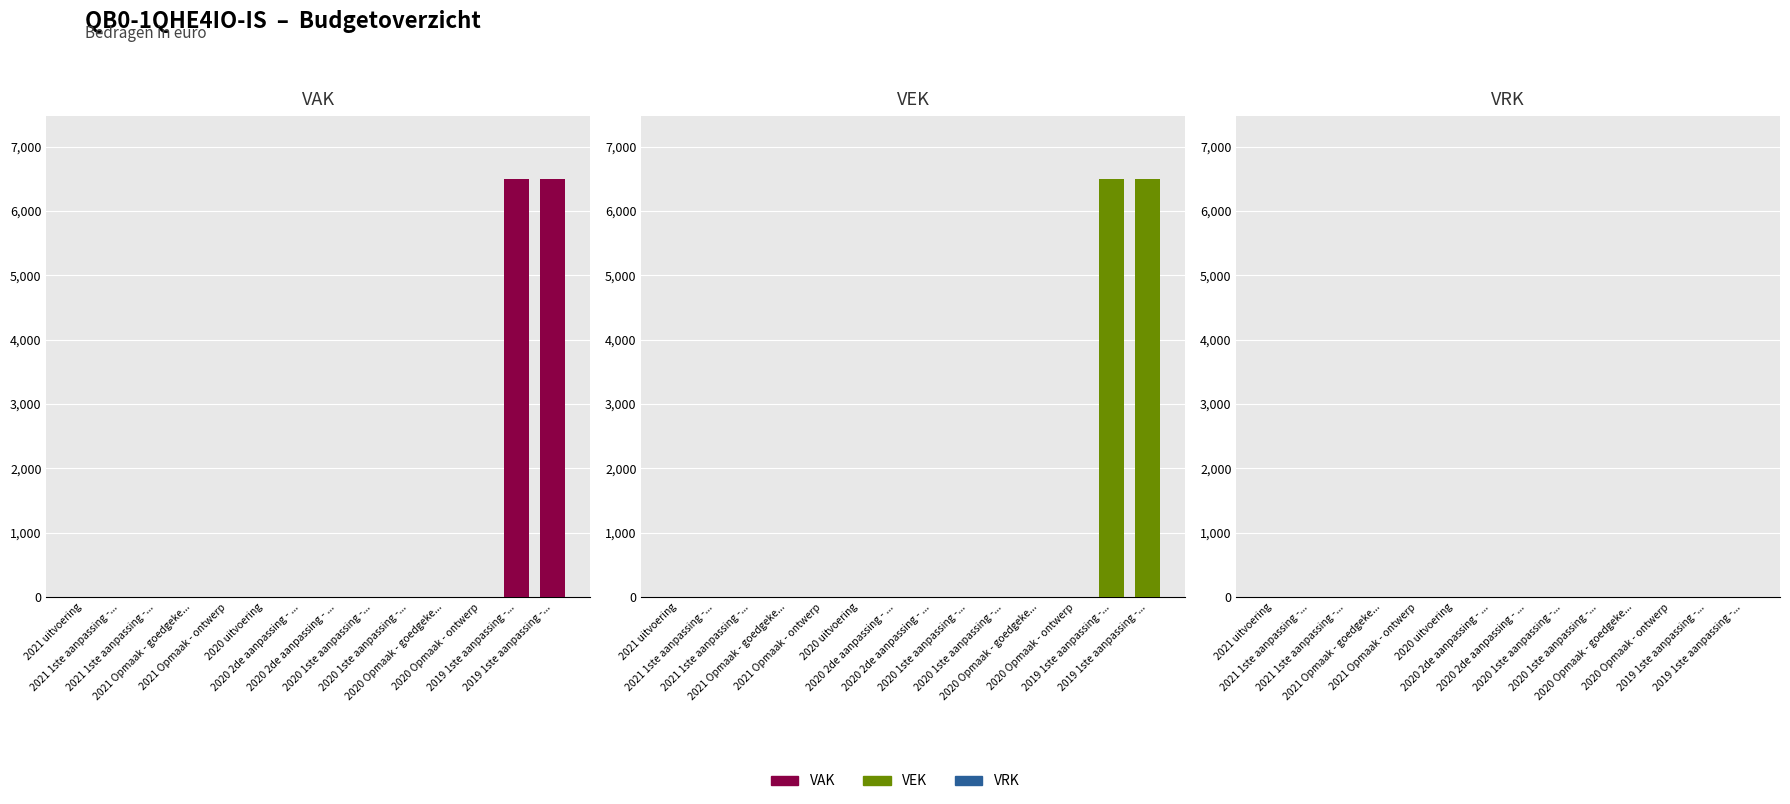

Is the value of VEK at 2021 Opmaak - ontwerp greater than the value of VAK at 2021 uitvoering?

No